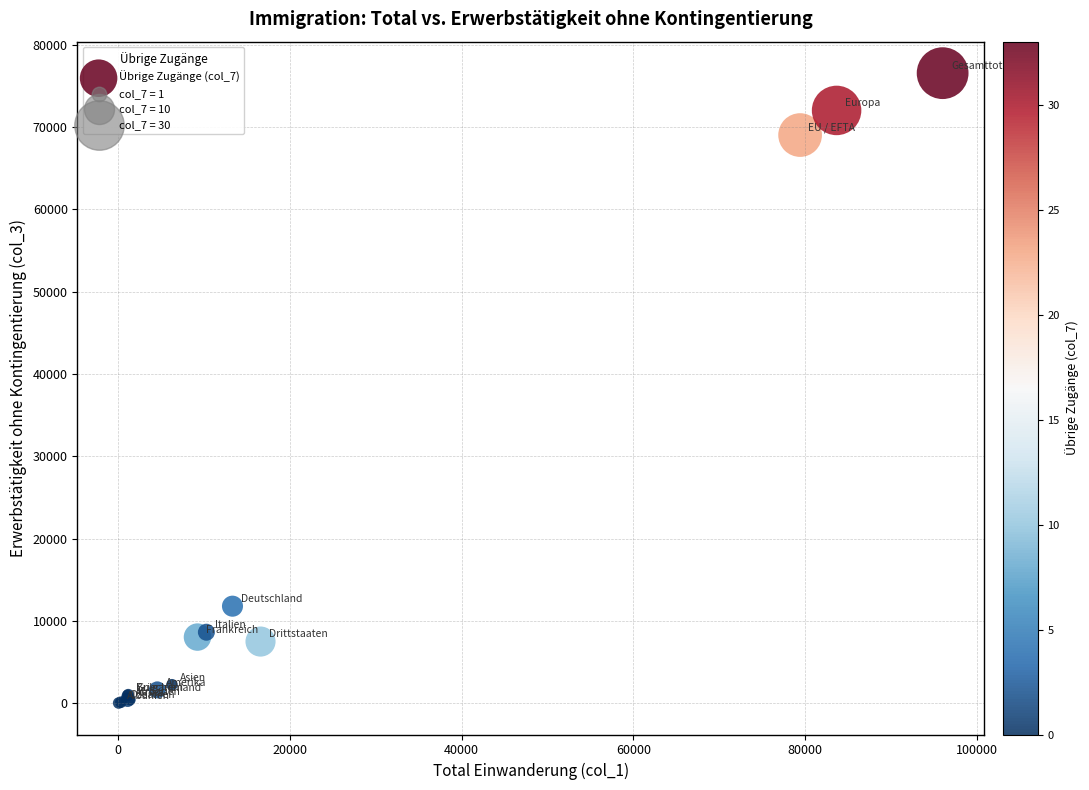

What Y value in the scatter plot is closest to 38288?

11809